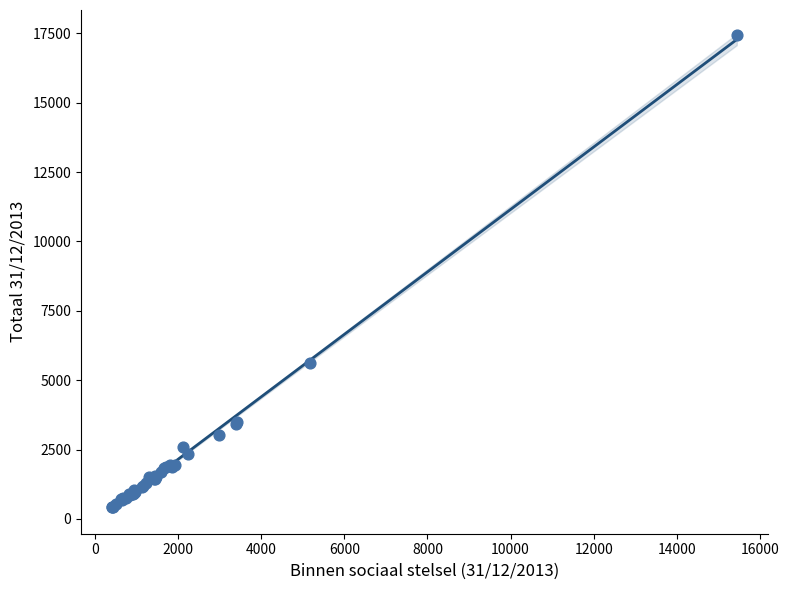

What Y value in the scatter plot is closest to 8934?

5604